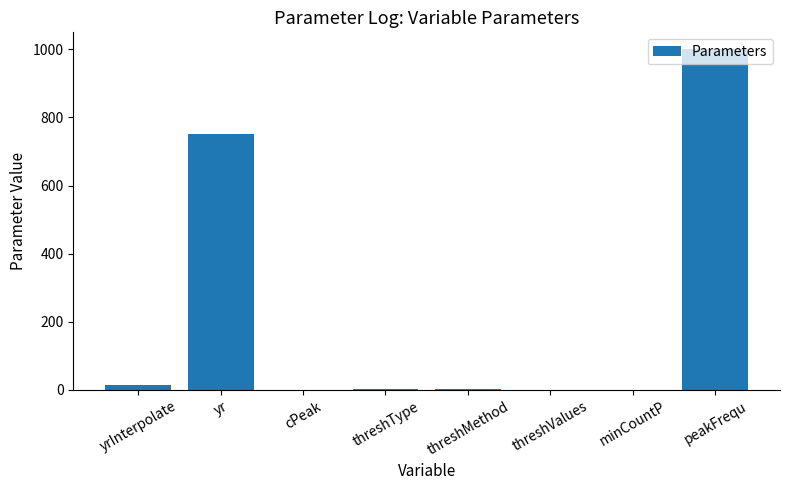

What is the sum of all values?

1772.2